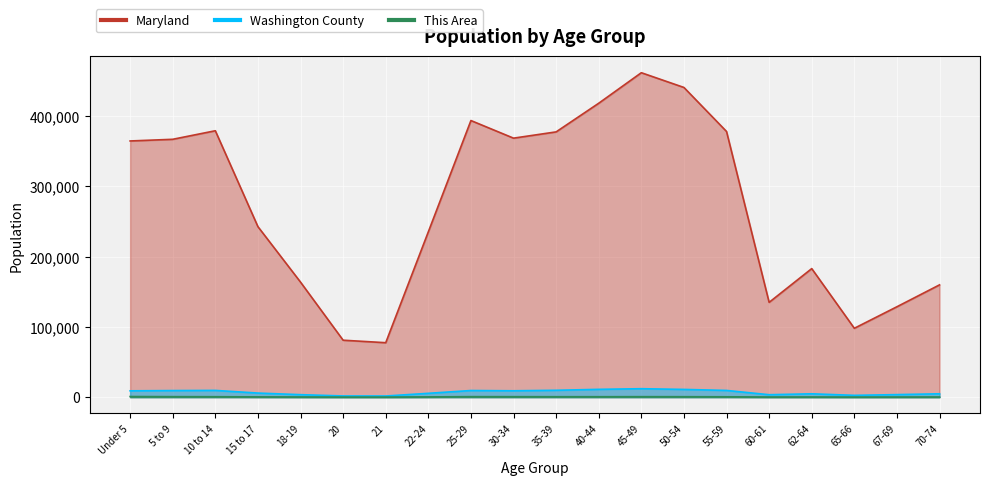

At how many categories does at least one series exceed 218363?

12